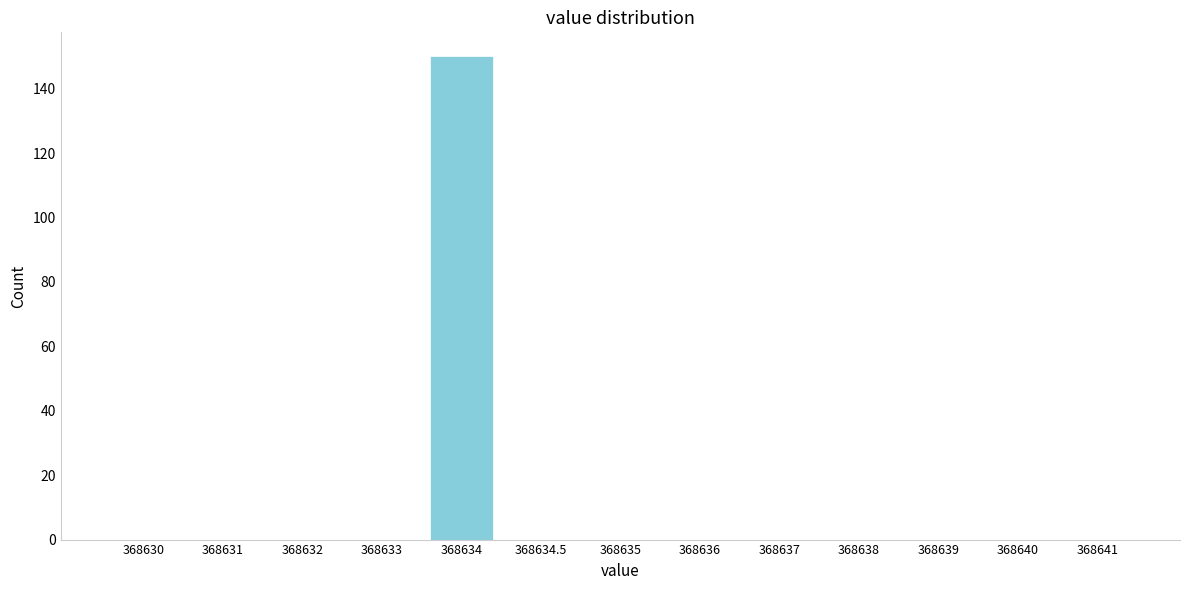

Reading left to right, what are all the values shown in this chart?

368630=0	368631=0	368632=0	368633=0	368634=150	368634.5=0	368635=0	368636=0	368637=0	368638=0	368639=0	368640=0	368641=0